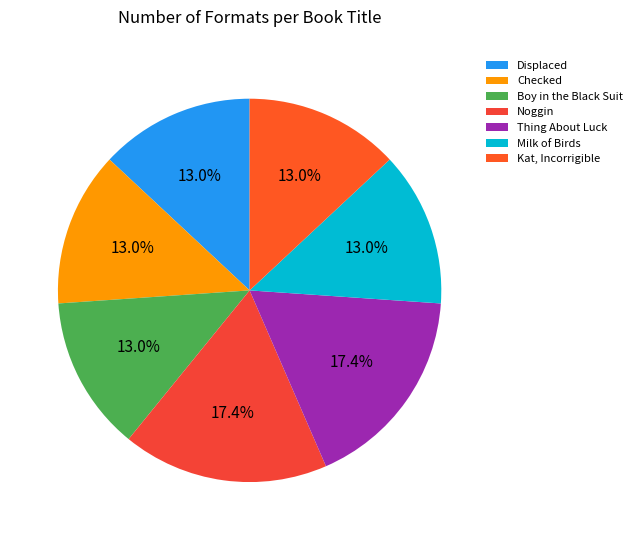

To the nearest percent, what percentage of the pie is Displaced?

13%